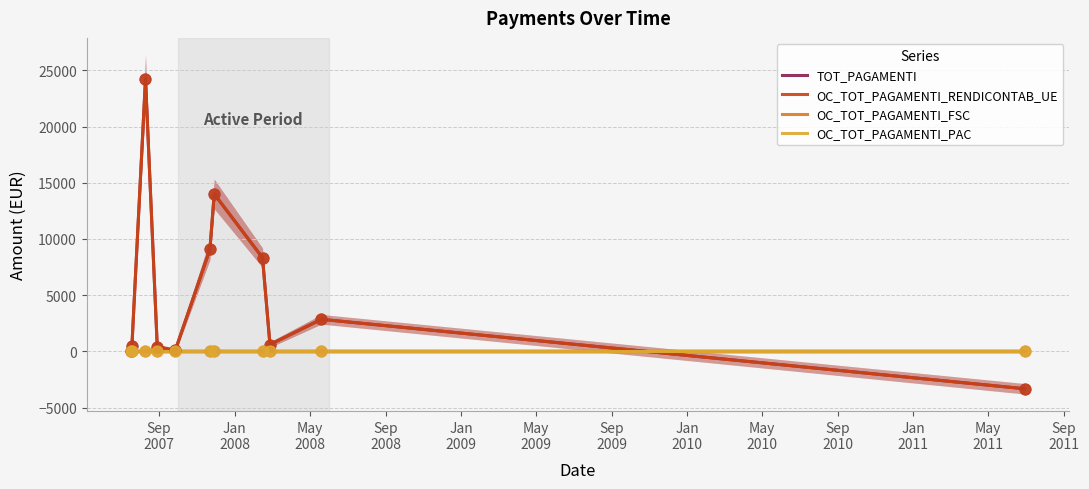

Which series has the largest total across all categories?

TOT_PAGAMENTI